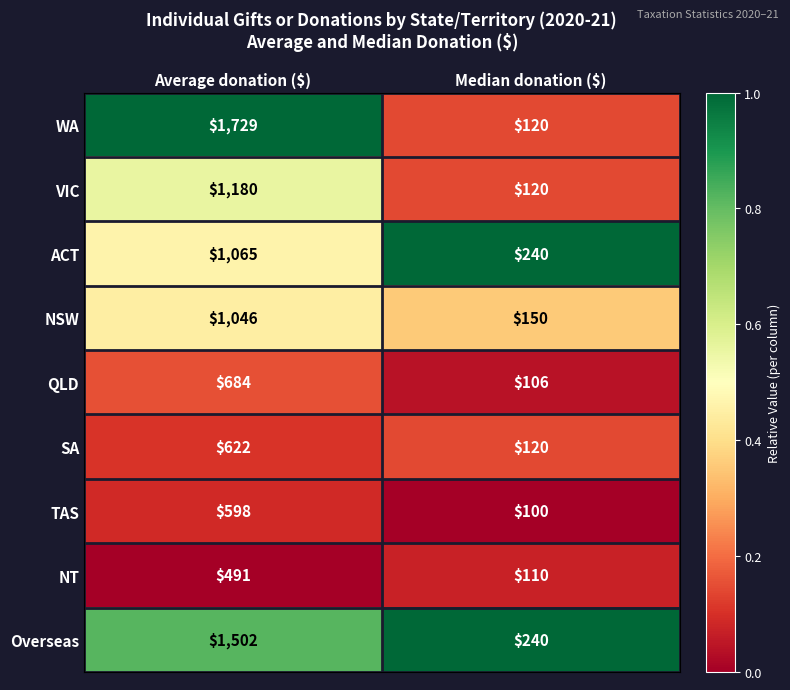

At Average donation ($), list the series in order from largest to smallest.

WA, Overseas, VIC, ACT, NSW, QLD, SA, TAS, NT